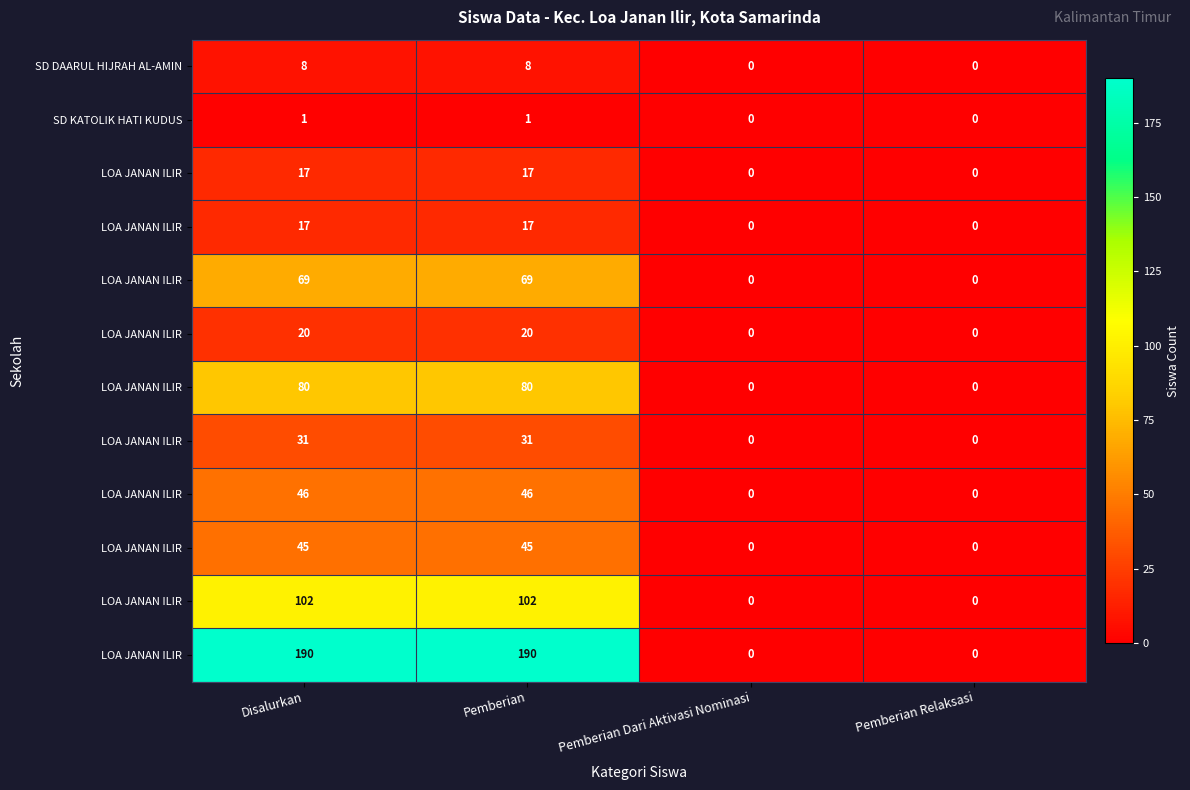

What is the difference between the highest and lowest values at Pemberian?

189